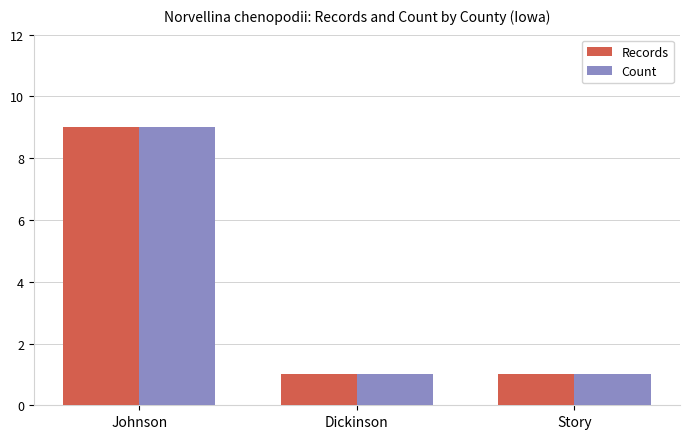

What are all the series names shown in the legend?

Records, Count